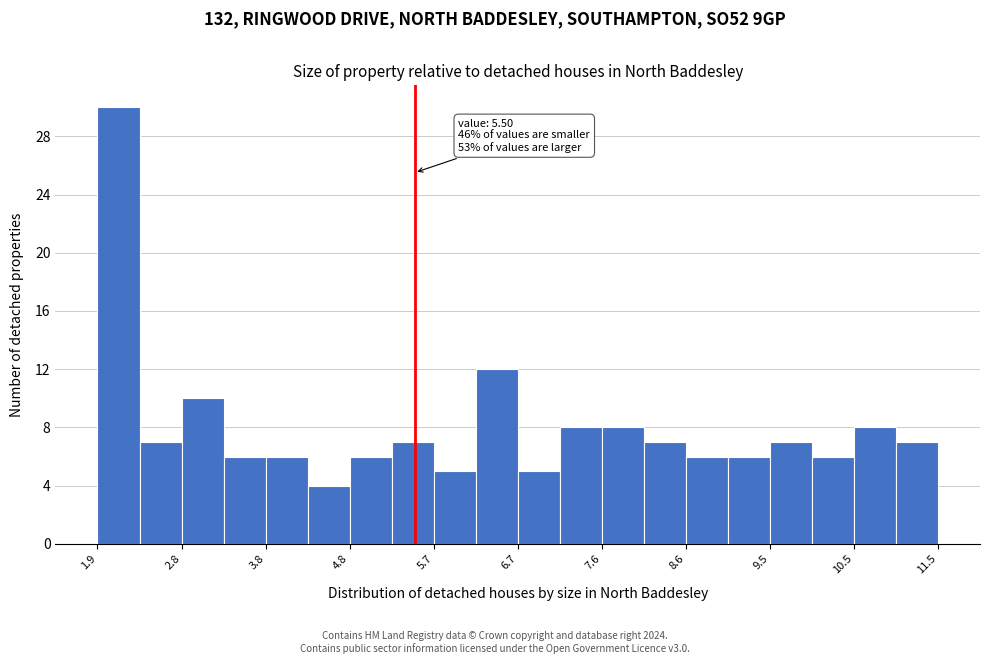

Which range on the x-axis has the tallest bar?

1.9 to 2.4